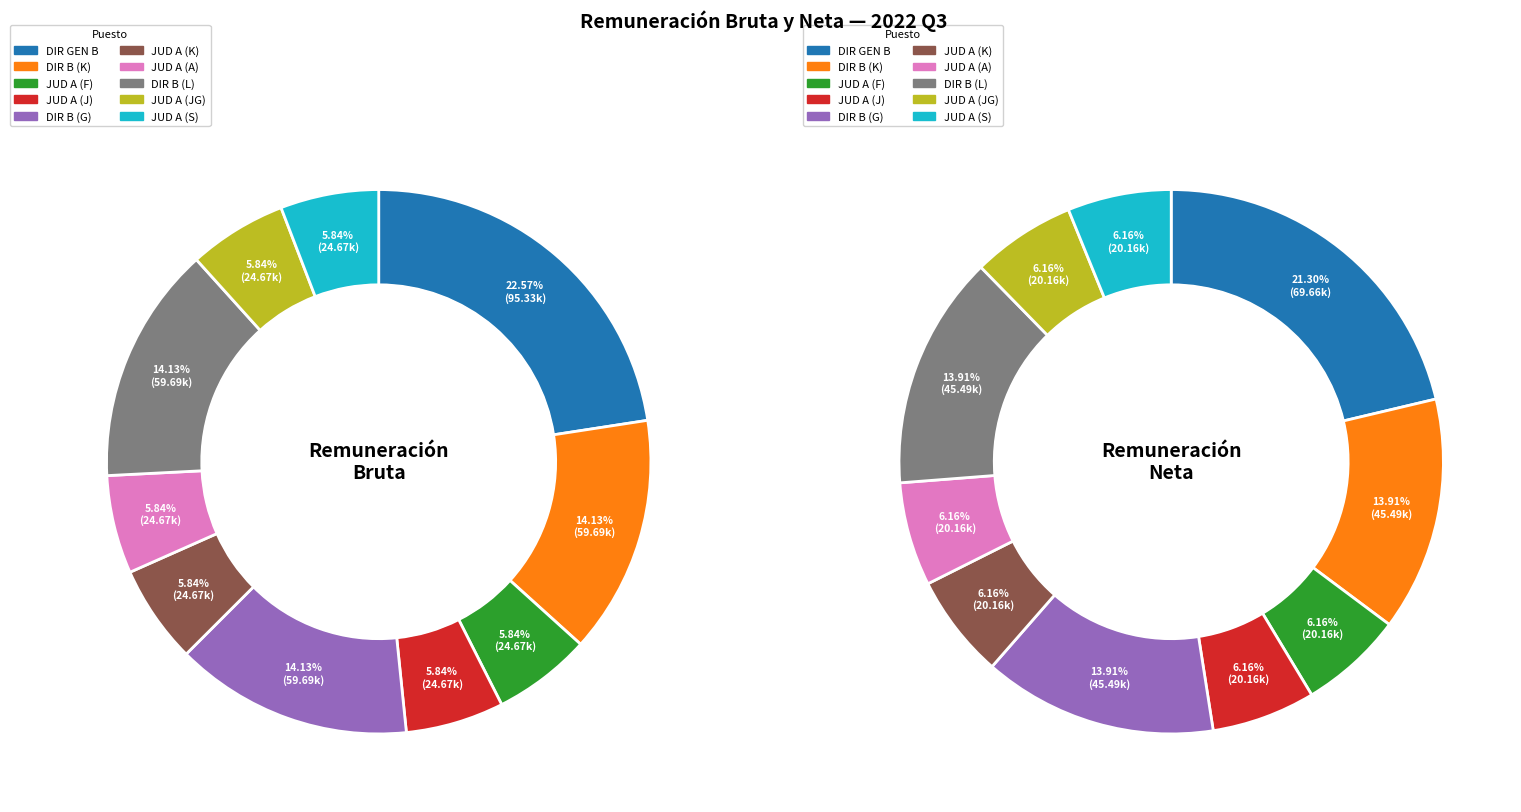

Which series has the widest spread of values?

bruto